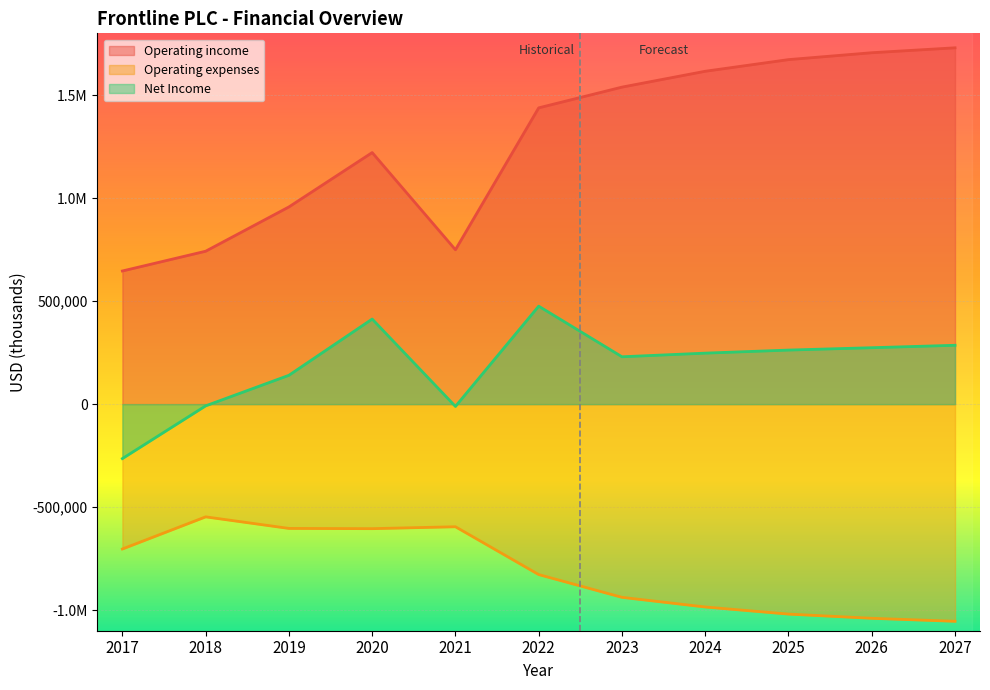

How many data points does each series have?

11